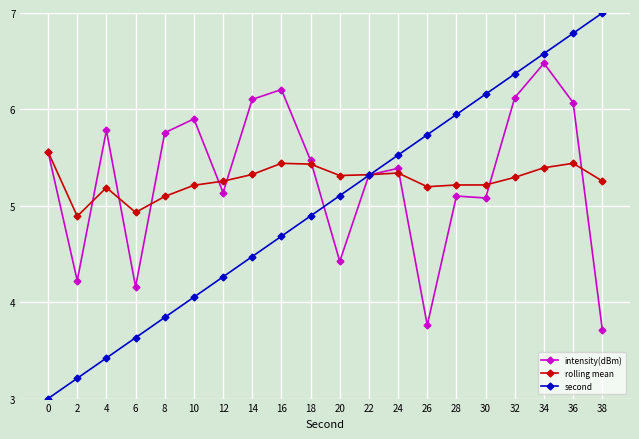

Is the value of second at 28 greater than the value of intensity(dBm) at 38?

Yes